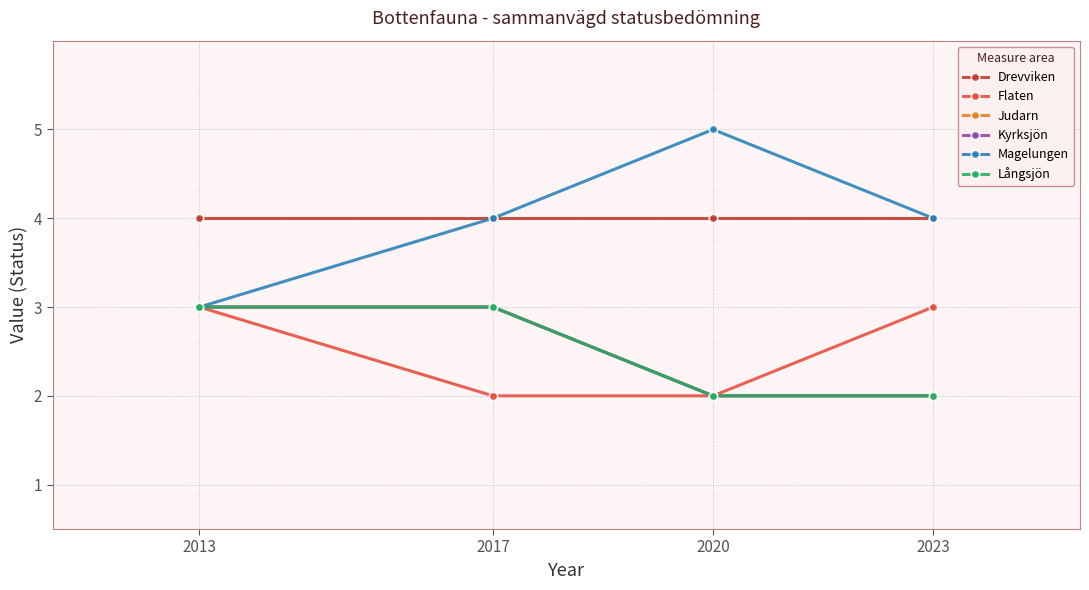

What is the value of the Judarn point at the 3rd from the left?

2